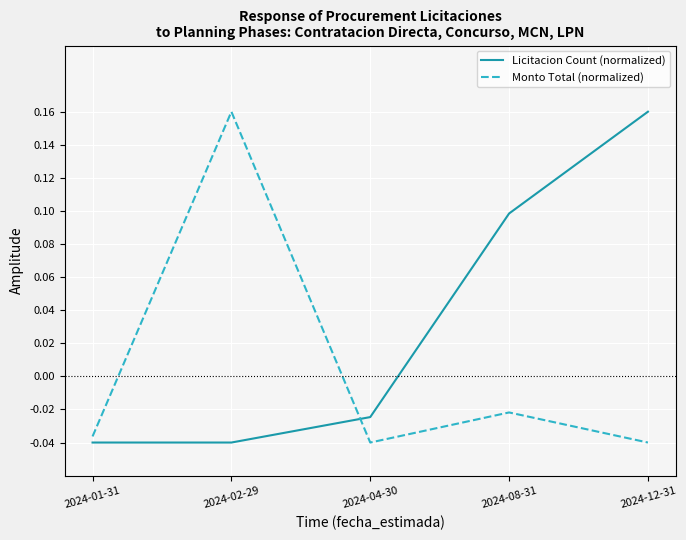

True or false: Monto Total (normalized) has a value of 0.1 at 2024-02-29.

False